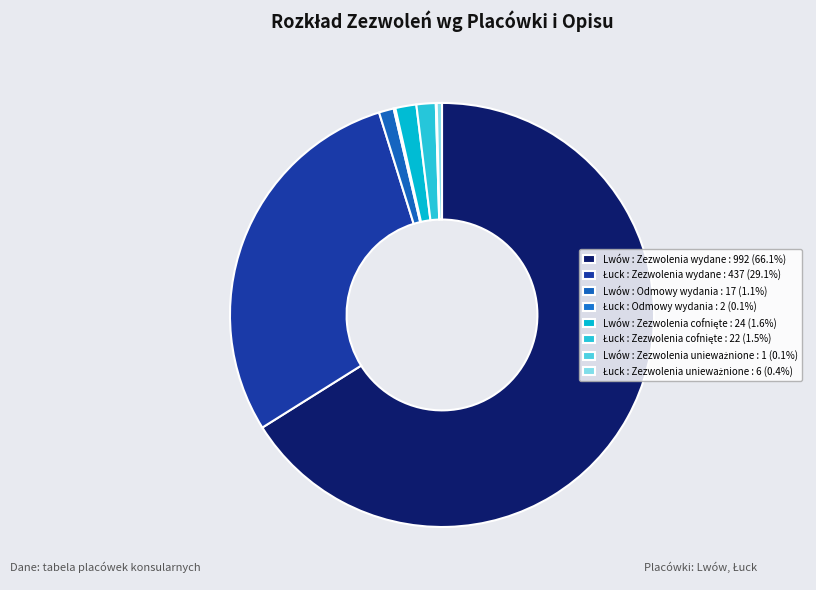

What is the majority slice?

Lwów : Zezwolenia wydane